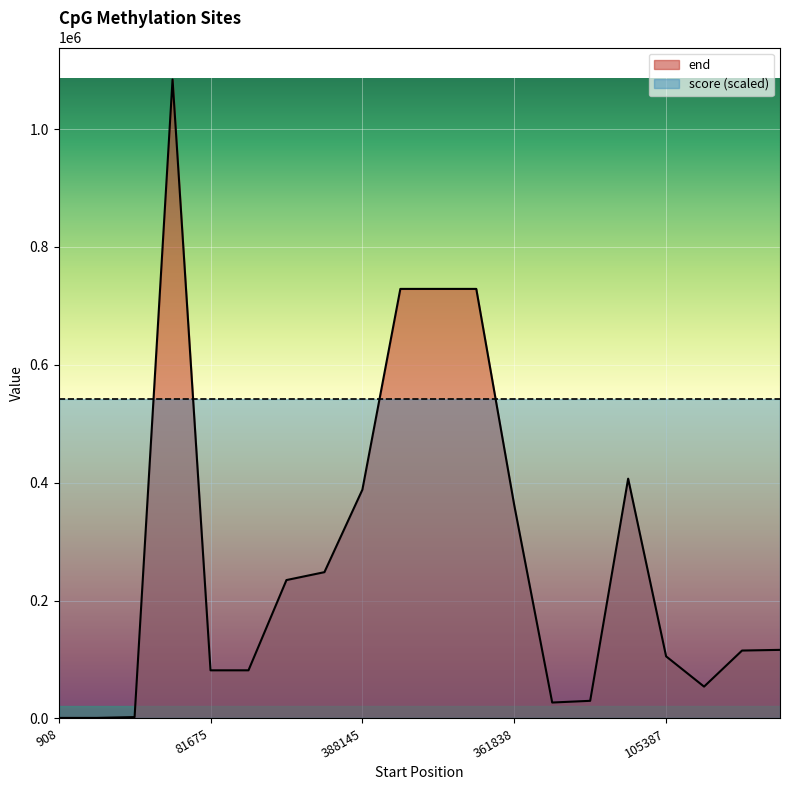

What is the maximum value shown in the chart?

1084110